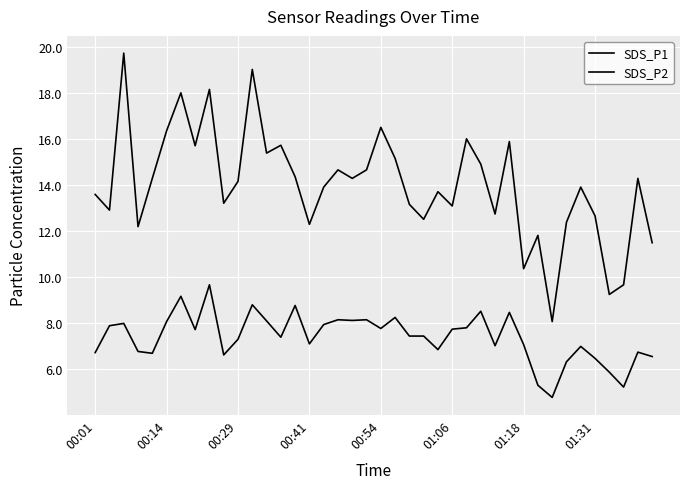

Reading right to left, extract all data points from this chart.

SDS_P1: 11.5	14.3	9.7	9.2	12.7	13.9	12.4	8.1	11.8	10.3	15.9	12.7	14.9	16.0	13.1	13.7	12.5	13.2	15.2	16.5	14.7	14.3	14.7	13.9	12.3	14.3	15.7	15.4	19.0	14.2	13.2	18.1	15.7	18.0	16.4	14.3	12.2	19.7	12.9	13.6
SDS_P2: 6.5	6.7	5.2	5.8	6.5	7.0	6.3	4.8	5.3	7.0	8.4	7.0	8.5	7.8	7.7	6.8	7.4	7.4	8.2	7.8	8.1	8.1	8.1	7.9	7.1	8.8	7.4	8.1	8.8	7.3	6.6	9.7	7.7	9.2	8.1	6.7	6.8	8.0	7.9	6.7